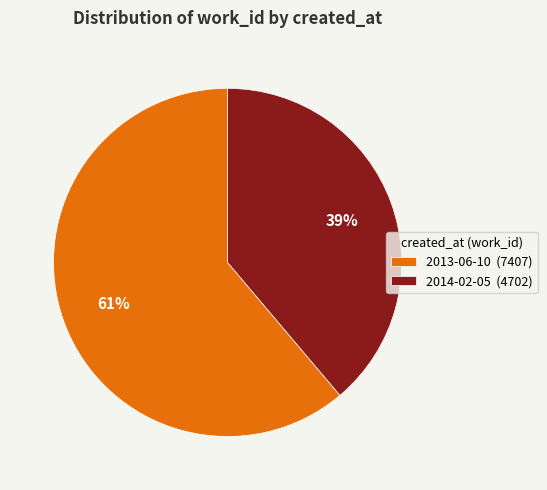

To the nearest percent, what percentage of the pie is 2014-02-05?

39%